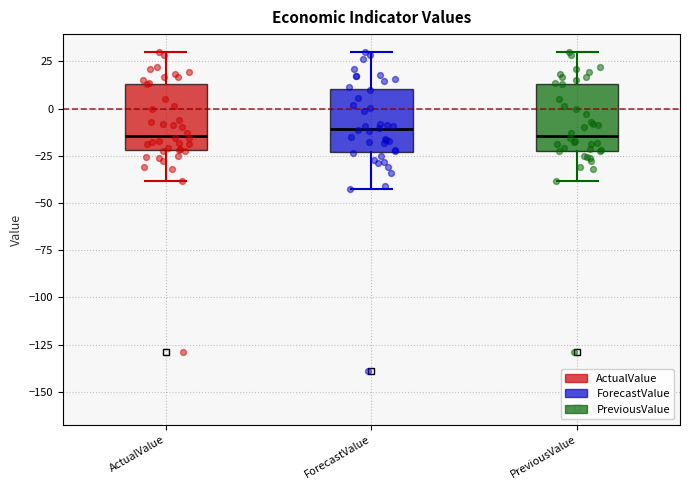

Reading left to right, read every box against the y-axis: the position of its median line, the range the box covers, and the ends of its whiskers. The values are not printed on the chart, so give them approximately, as read against the axis.

ActualValue: median -15, box -20 to 15, whiskers -40 to 30
ForecastValue: median -10, box -25 to 10, whiskers -40 to 30
PreviousValue: median -15, box -25 to 15, whiskers -40 to 30